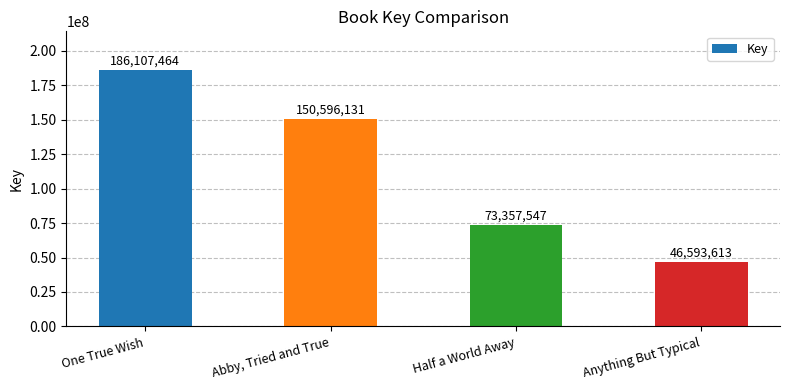

Which label corresponds to the smallest value in the chart?

Anything But Typical